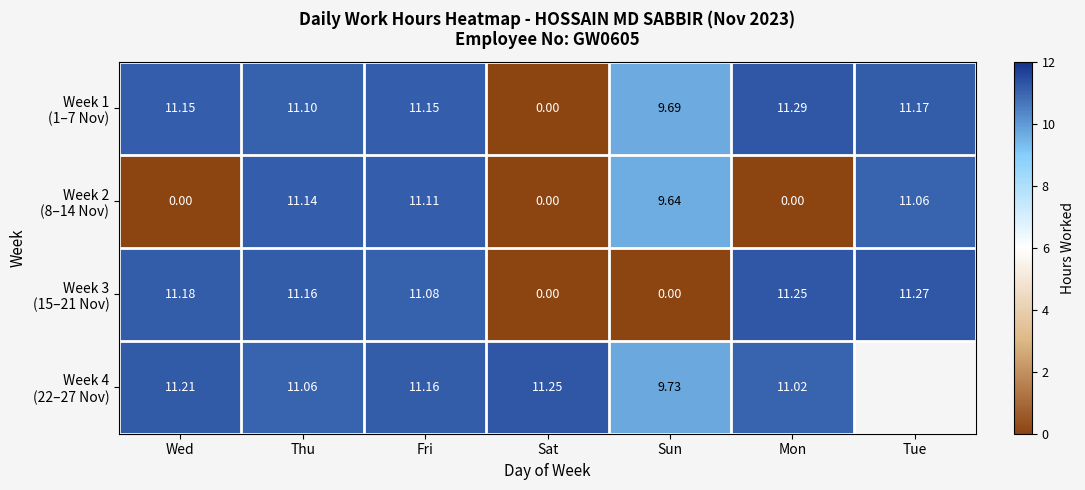

What is the sum of the Week 2 (8–14 Nov) values at Mon and Tue?

11.1